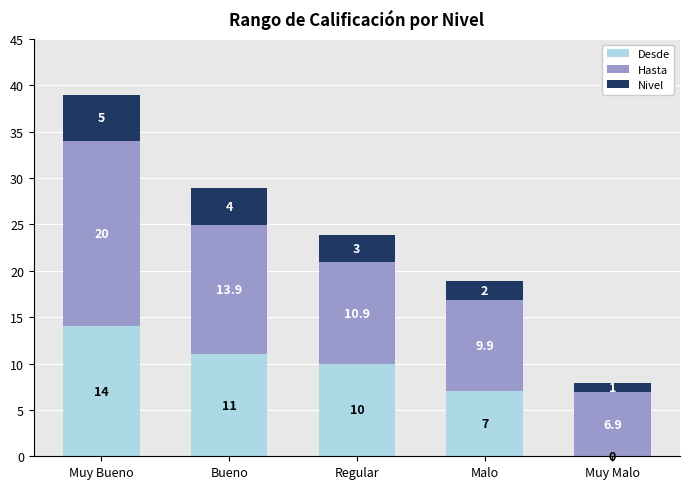

What is the total value across all series at Muy Bueno?

39.0